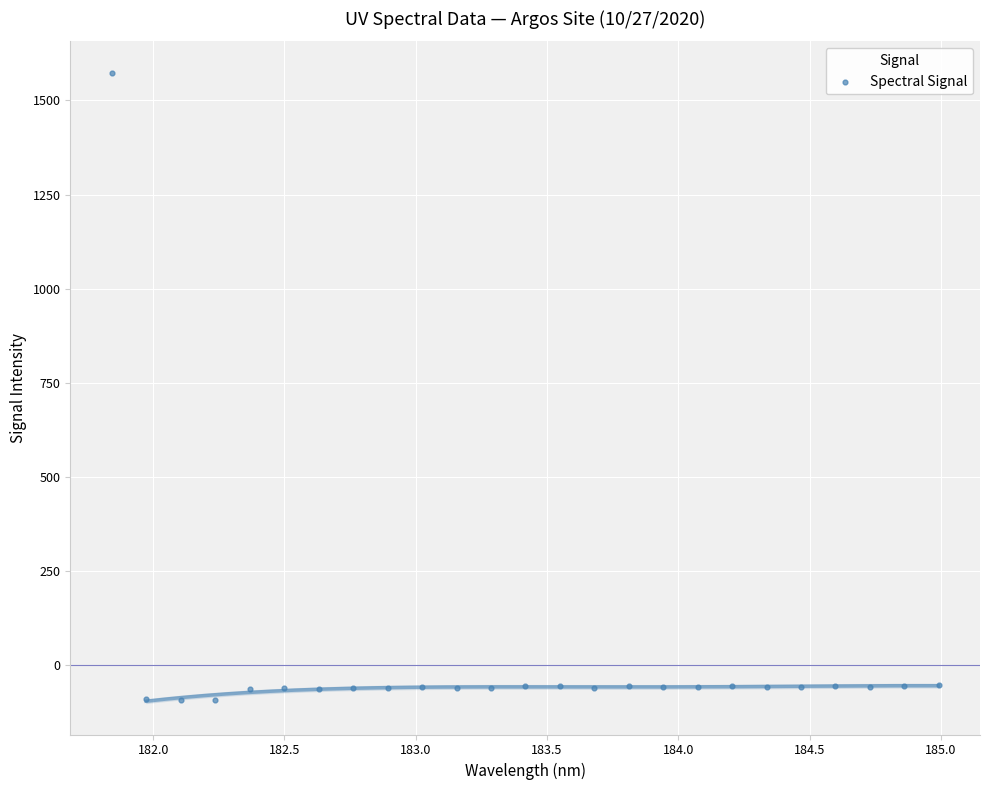

What is the range of Y values (max minus min)?

1666.4